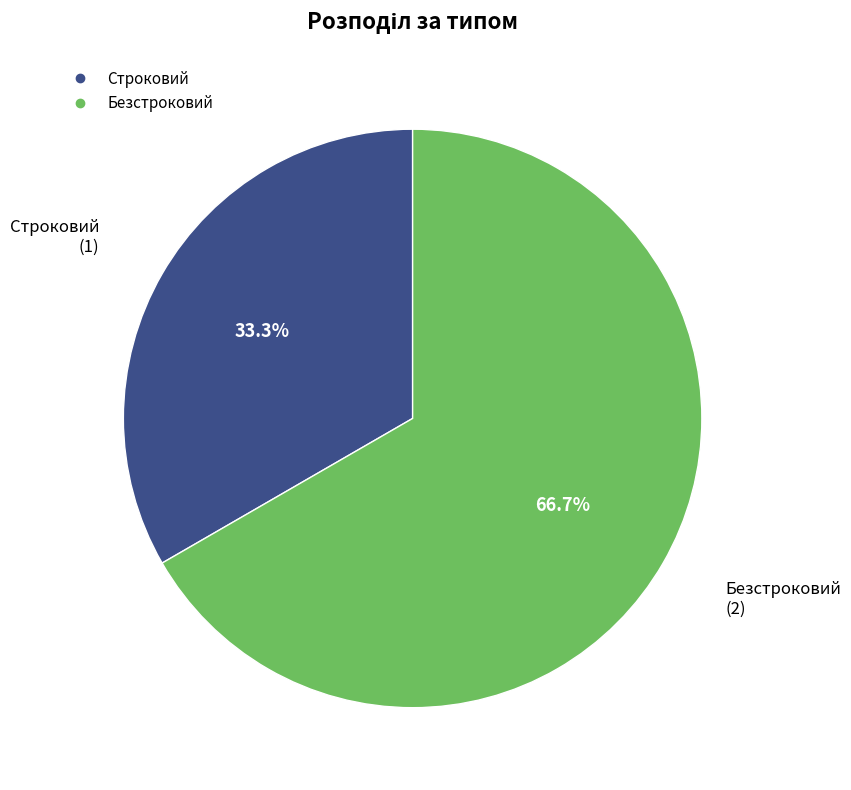

Is it true that Строковий is 33% of the pie?

True